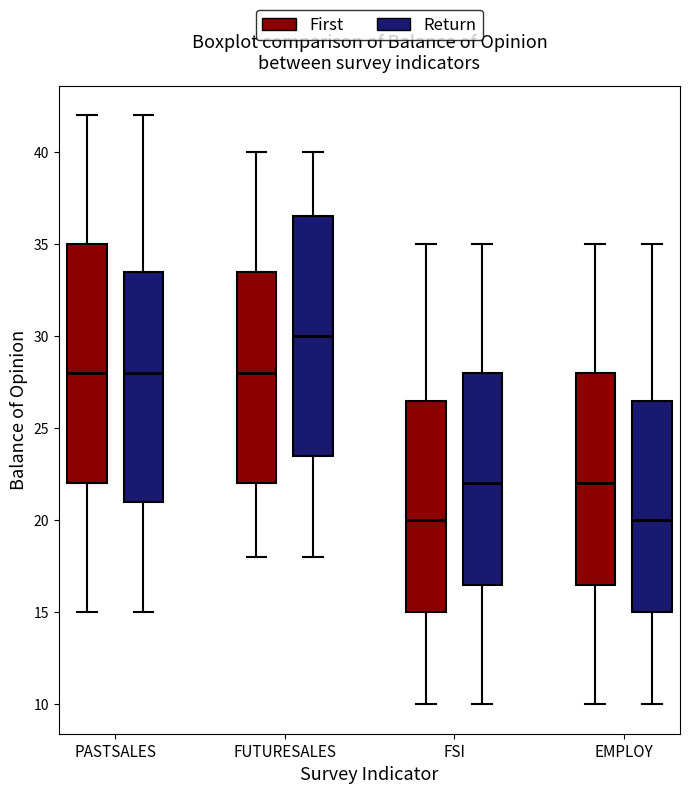

Where is the lower edge of the box for PASTSALES (Return) on the y-axis? The values are not printed on the chart, so give them approximately, as read against the axis.

21.0